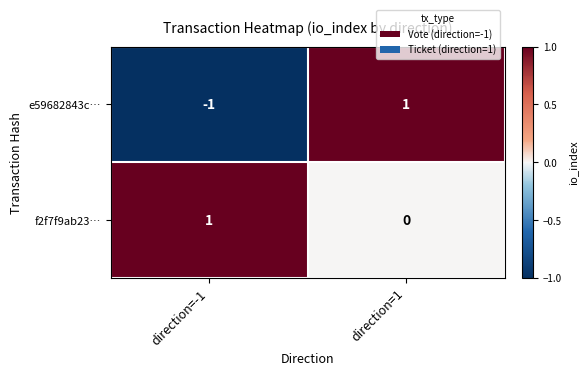

Is the value of f2f7f9ab23… at direction=1 greater than the value of e59682843c… at direction=-1?

Yes